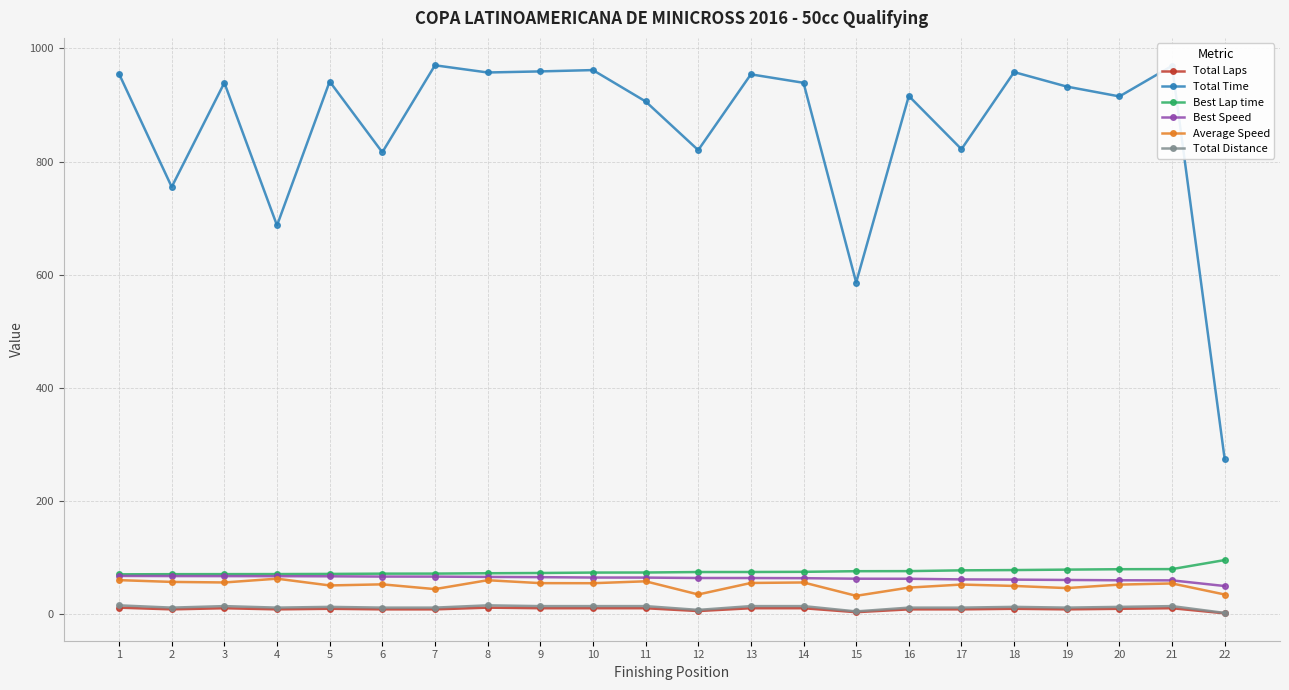

Which series has the largest total across all categories?

Total Time